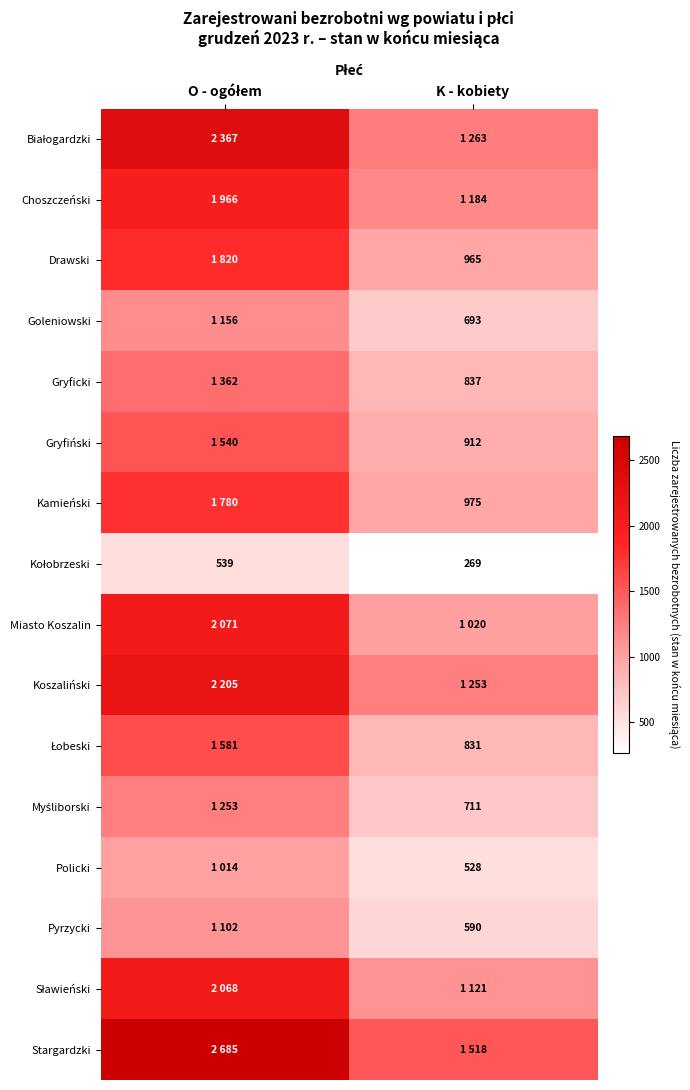

What is the spread (max minus min) of values at O - ogółem?

2146